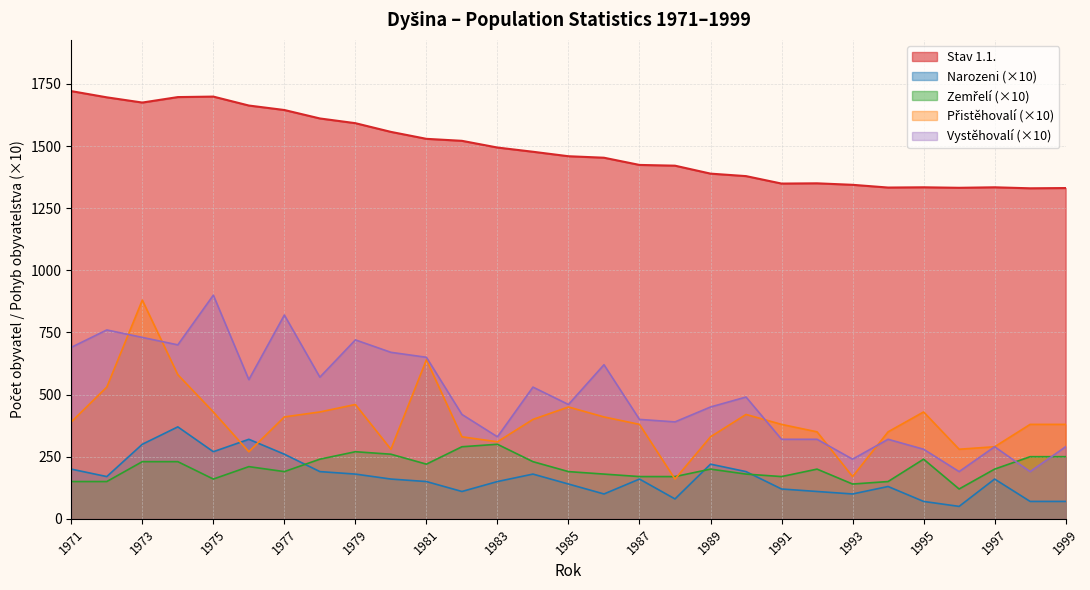

Rank the series by their maximum value, from lowest to highest.

Zemreli, Narozeni, Pristehovani, Vystehovani, Stav 1.1.